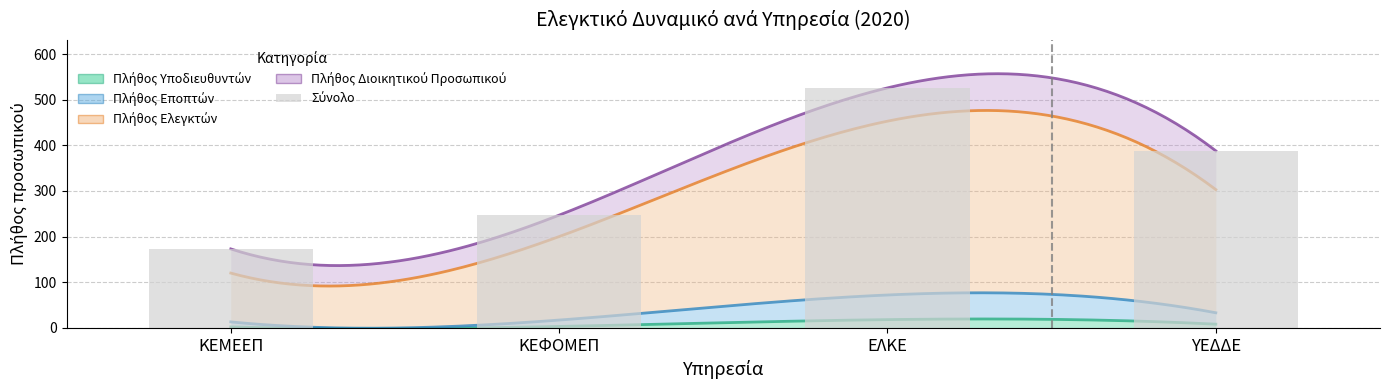

Between ΚΕΦΟΜΕΠ and ΚΕΜΕΕΠ, which is larger?

ΚΕΦΟΜΕΠ